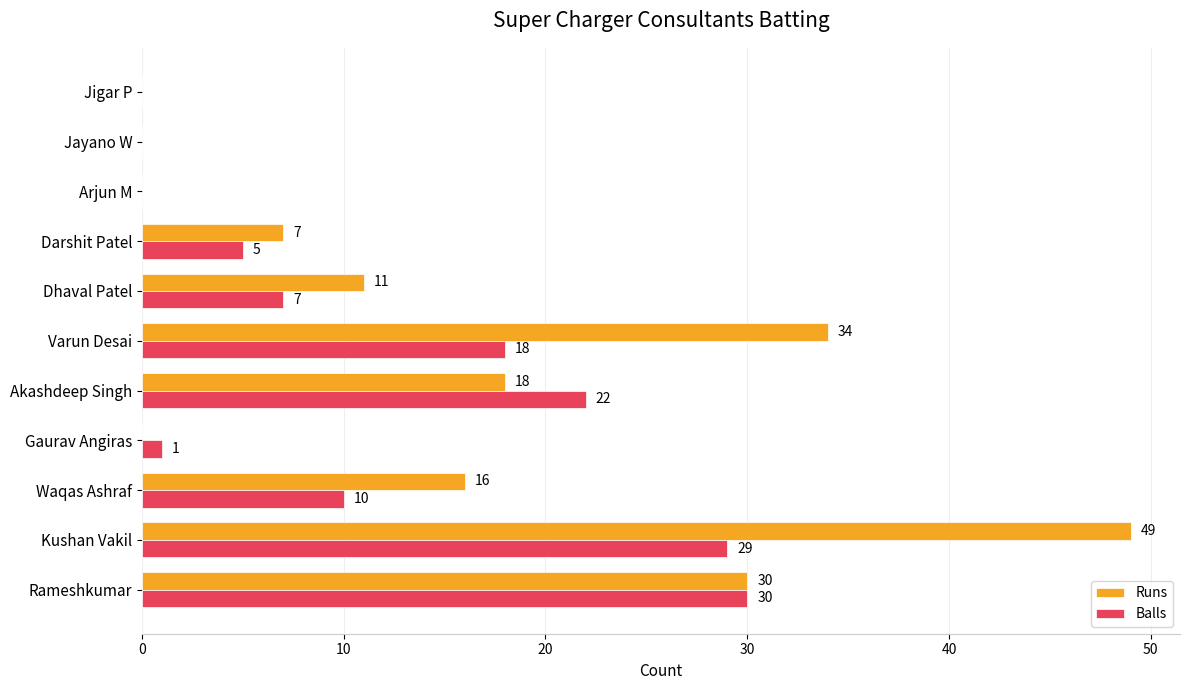

The value of Balls at Jigar P is 0. True or false?

True